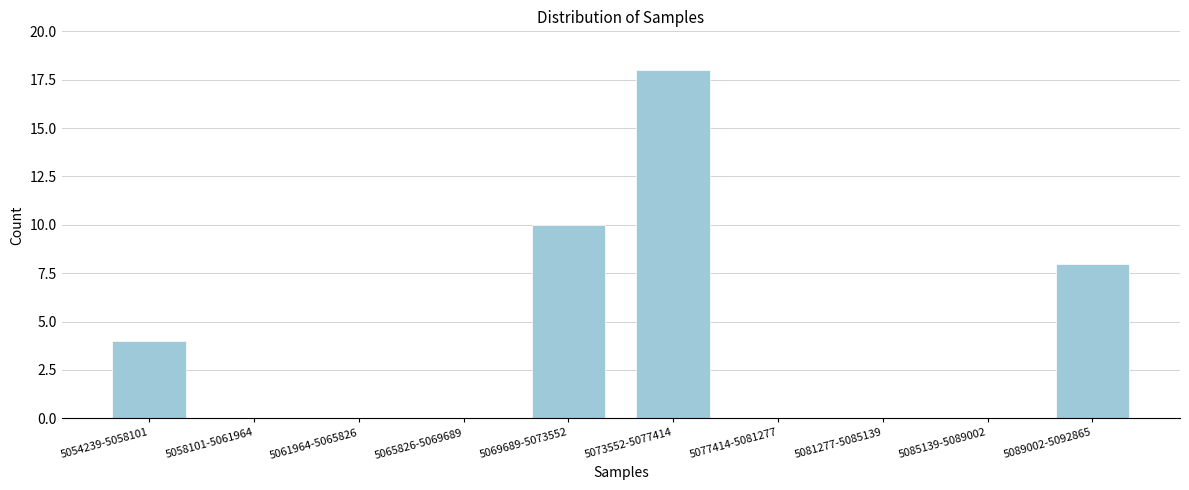

Reading right to left, what are all the values shown in this chart?

5089002-5092865=8	5085139-5089002=0	5081277-5085139=0	5077414-5081277=0	5073552-5077414=18	5069689-5073552=10	5065826-5069689=0	5061964-5065826=0	5058101-5061964=0	5054239-5058101=4